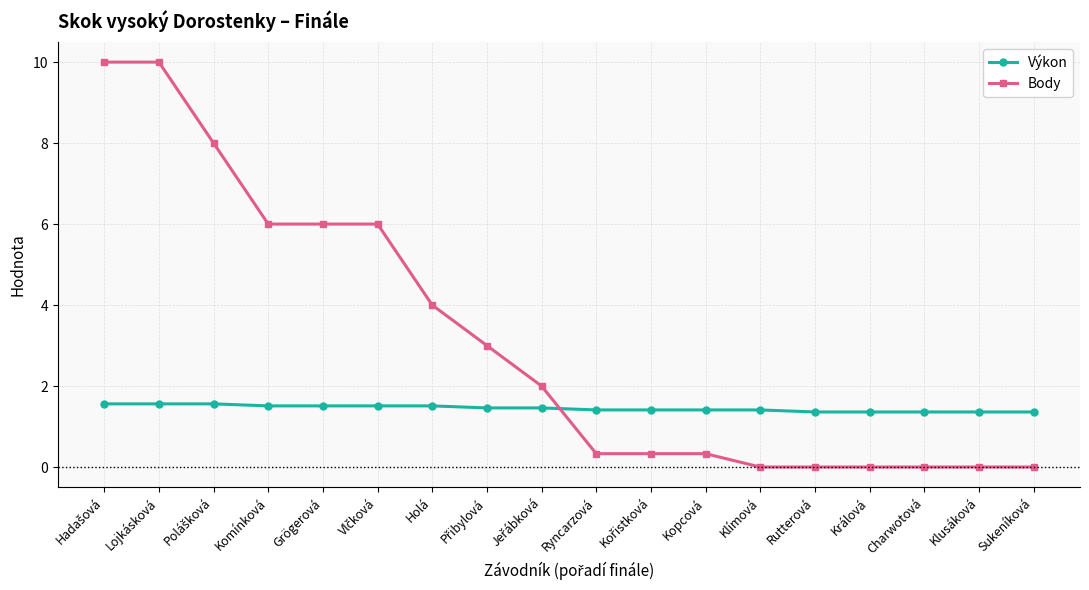

Rank the series by their average value, from highest to lowest.

Body, Výkon